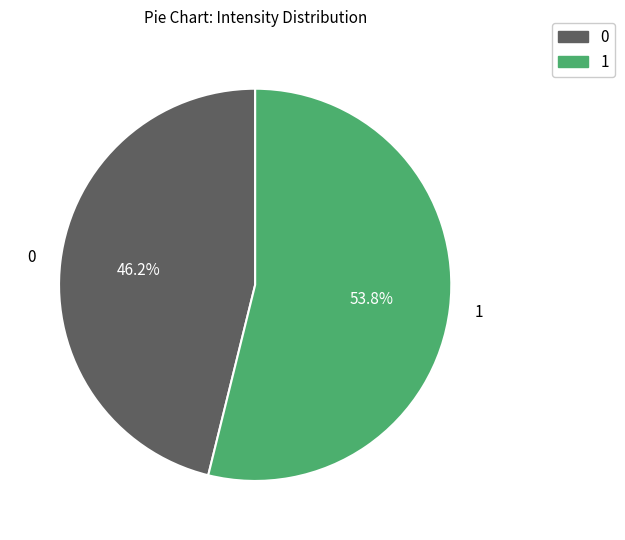

Is the sum of 1 and 0 greater than half?

Yes